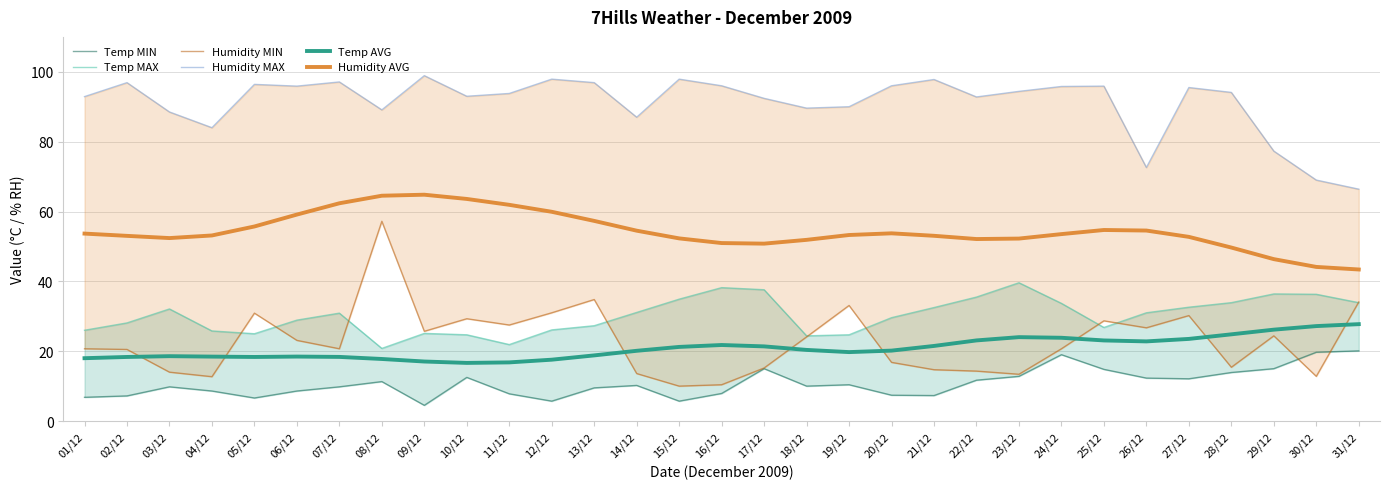

True or false: Humidity AVG and Humidity MIN intersect in this chart.

False